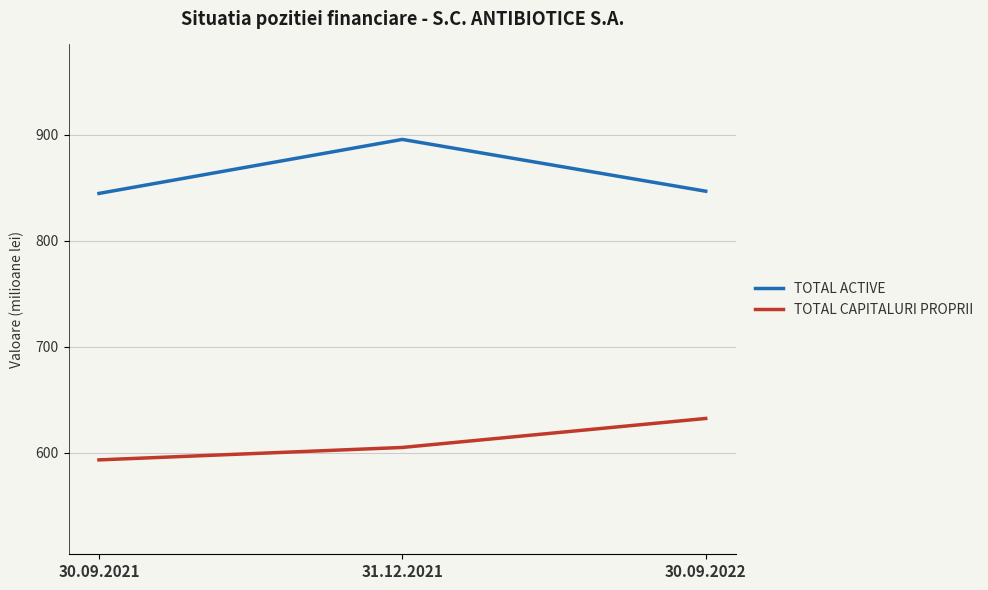

Reading left to right, list all the values displayed in this chart.

TOTAL ACTIVE: 30.09.2021=844.5	31.12.2021=895.4	30.09.2022=846.6
TOTAL CAPITALURI PROPRII: 30.09.2021=593.3	31.12.2021=605.0	30.09.2022=632.3